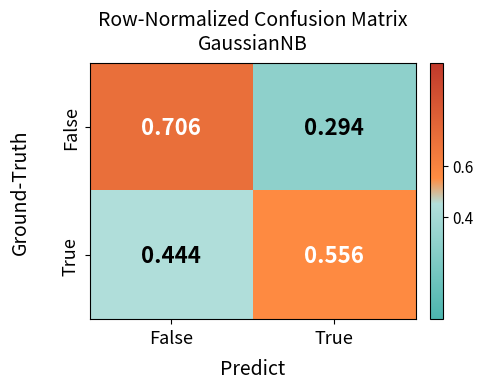

Rank the categories by True value from lowest to highest.

False, True